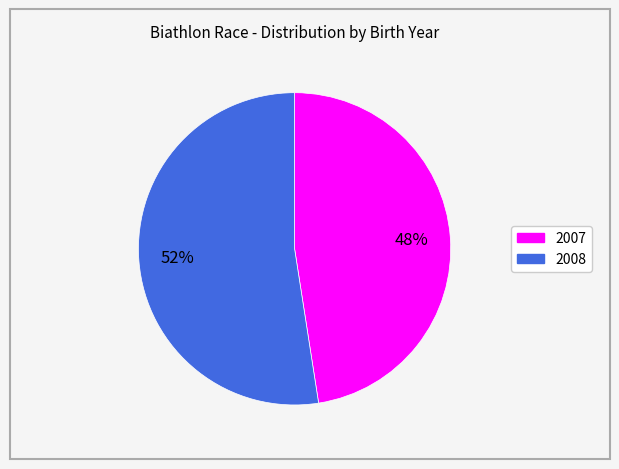

The 2008 slice represents 40% of the pie. True or false?

False